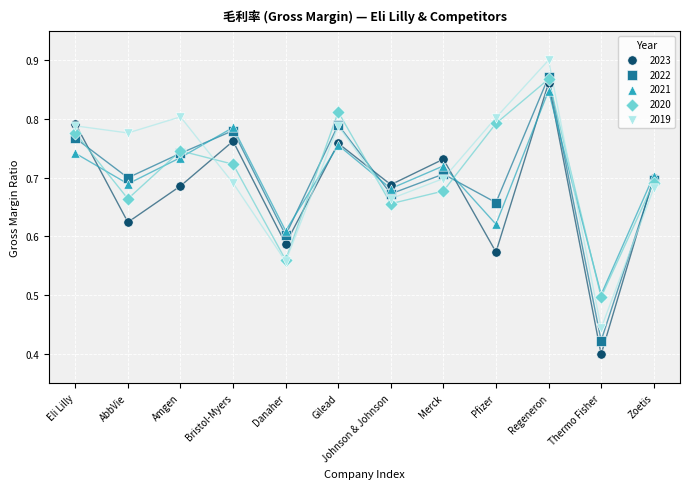

Which series contains the highest Y value?

2019